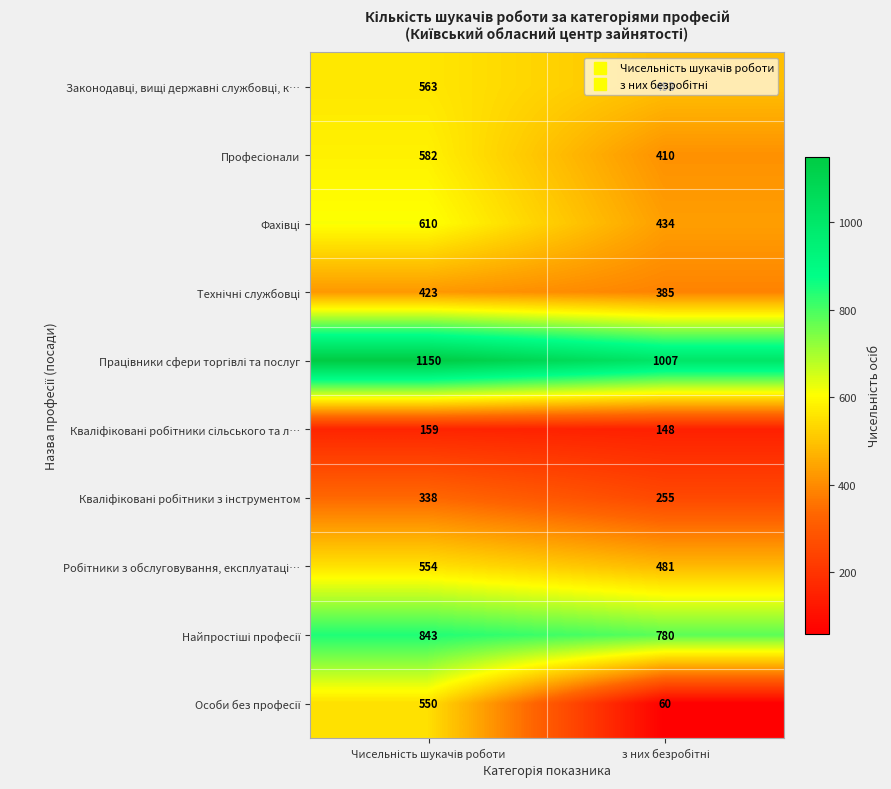

What is the smallest value displayed?

60